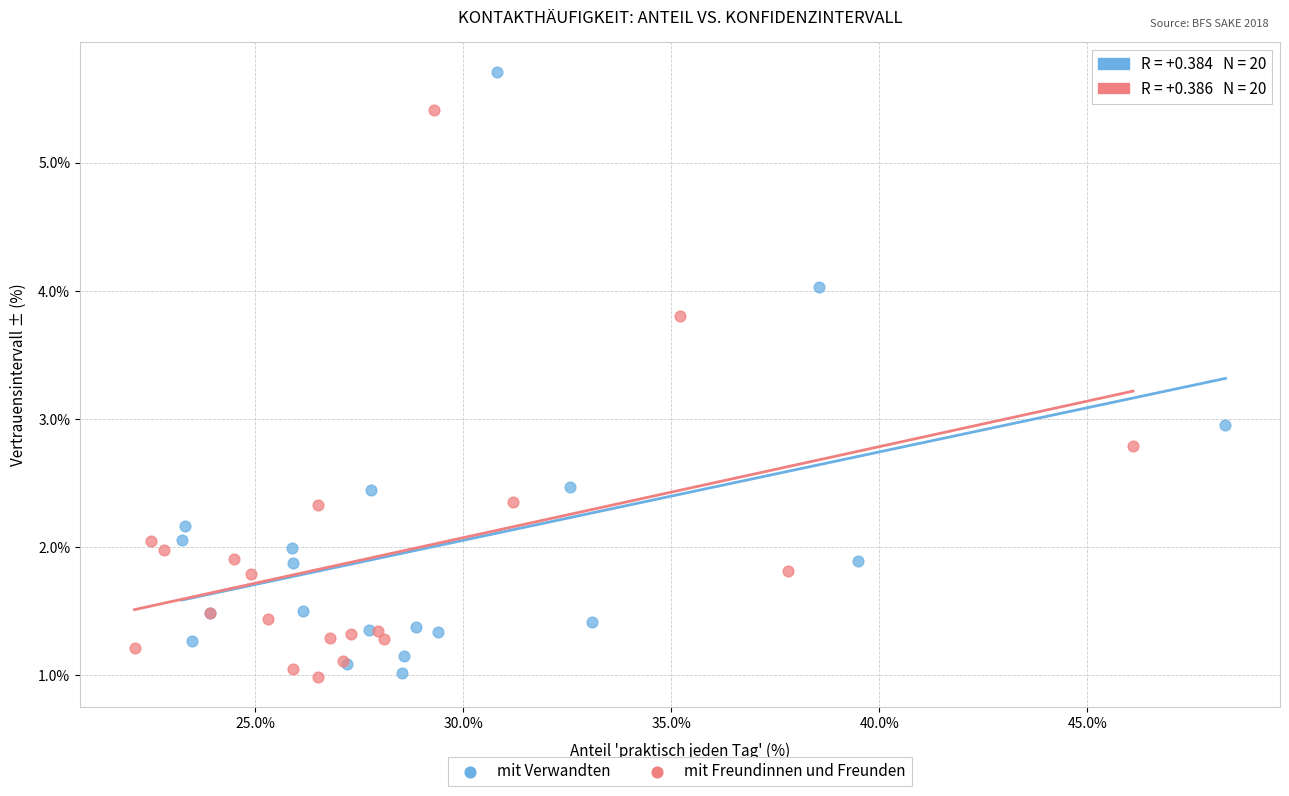

Which series reaches the maximum Y coordinate?

mit Verwandten